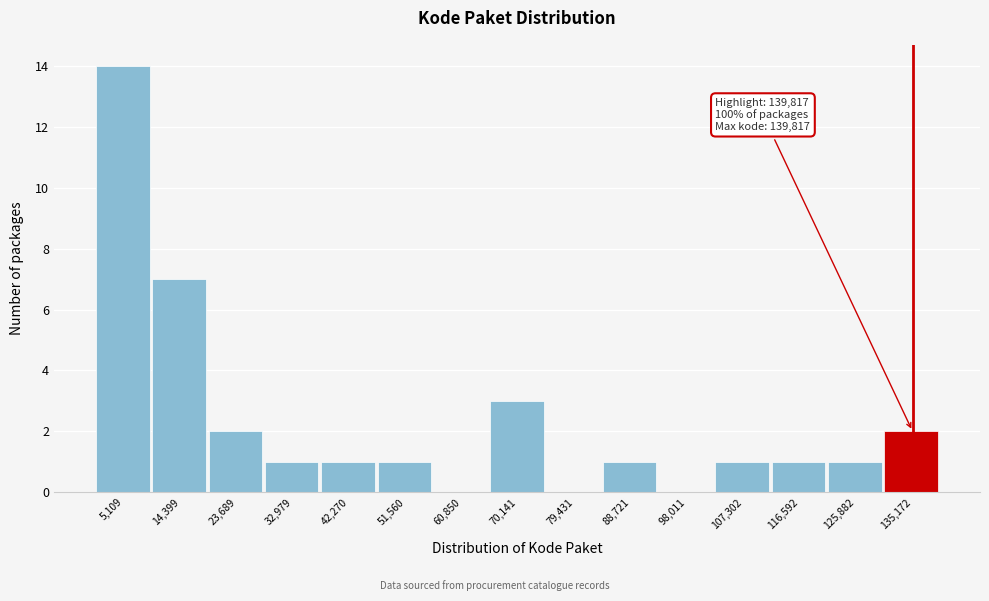

Over which range of the x-axis is the bar tallest?

0 to 10000